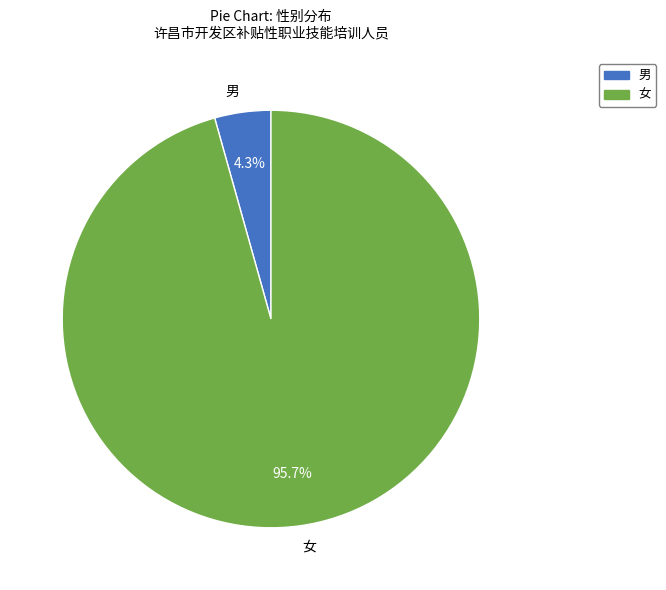

Rank the categories by value from highest to lowest.

女, 男